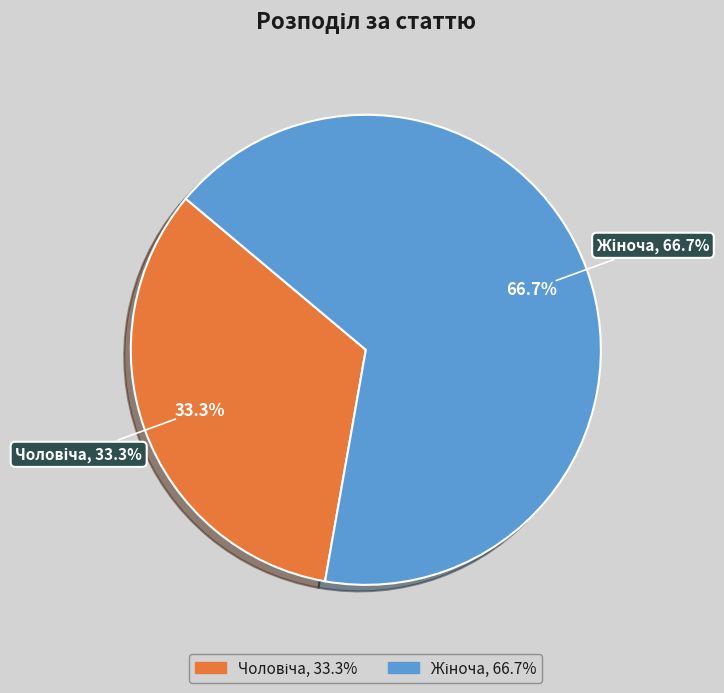

Which category has the biggest portion of the pie?

Жіноча